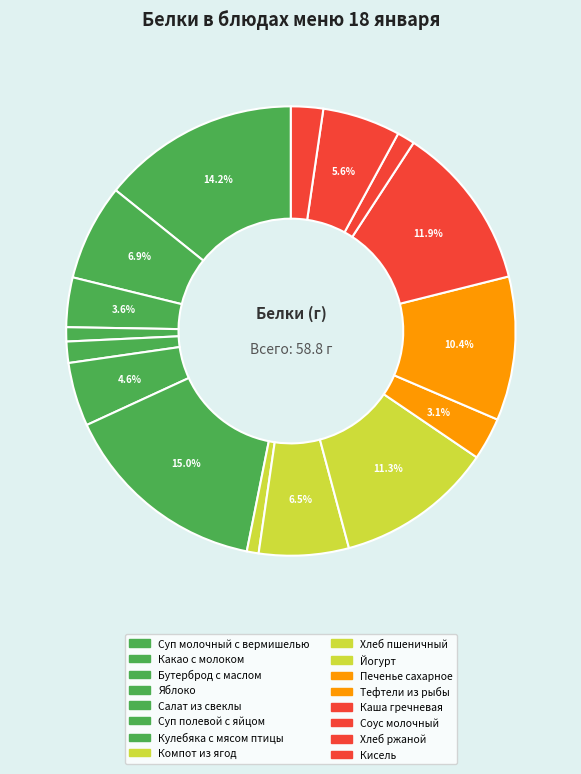

How many segments does this pie chart have?

16